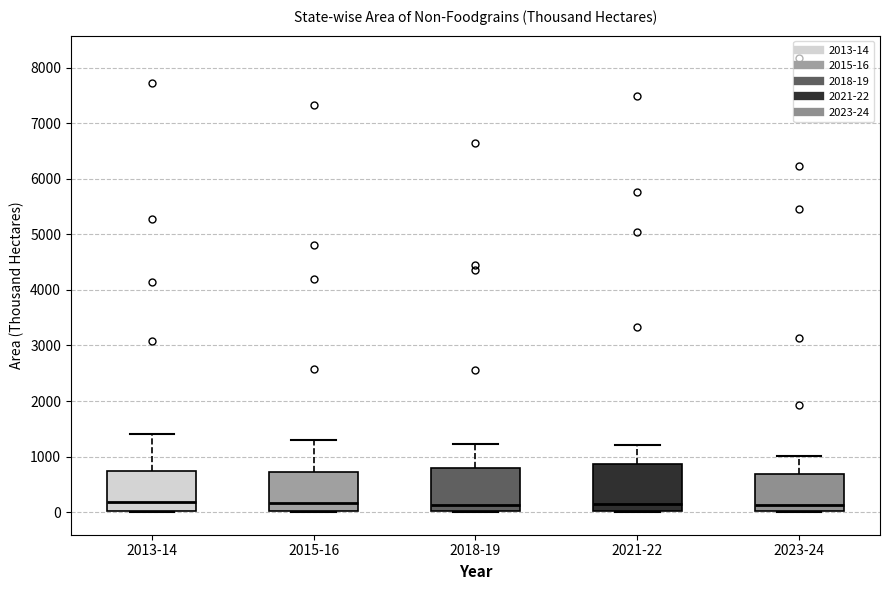

Reading left to right, read every box against the y-axis: the position of its median line, the range the box covers, and the ends of its whiskers. The values are not printed on the chart, so give them approximately, as read against the axis.

2013-14: median 200, box 0 to 700, whiskers 0 to 1400
2015-16: median 200, box 0 to 700, whiskers 0 to 1300
2018-19: median 100, box 0 to 800, whiskers 0 to 1200
2021-22: median 100, box 0 to 900, whiskers 0 to 1200
2023-24: median 100, box 0 to 700, whiskers 0 to 1000